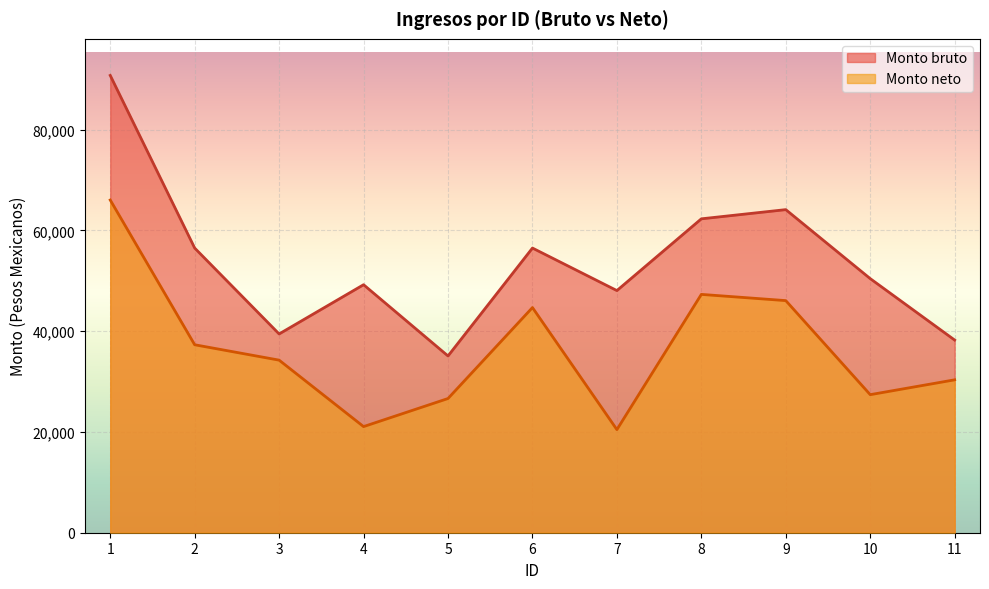

Where is the first local minimum for Monto neto?

4